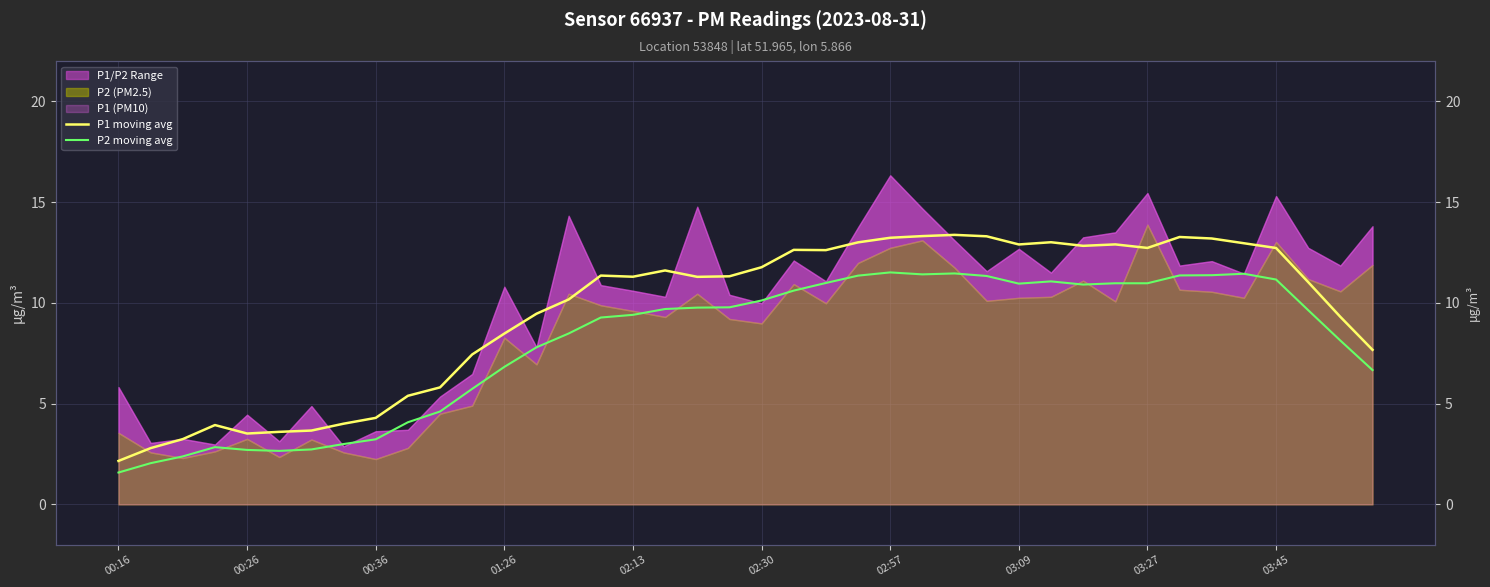

List the series in order of their overall mean, highest first.

P1 moving avg, P2 moving avg